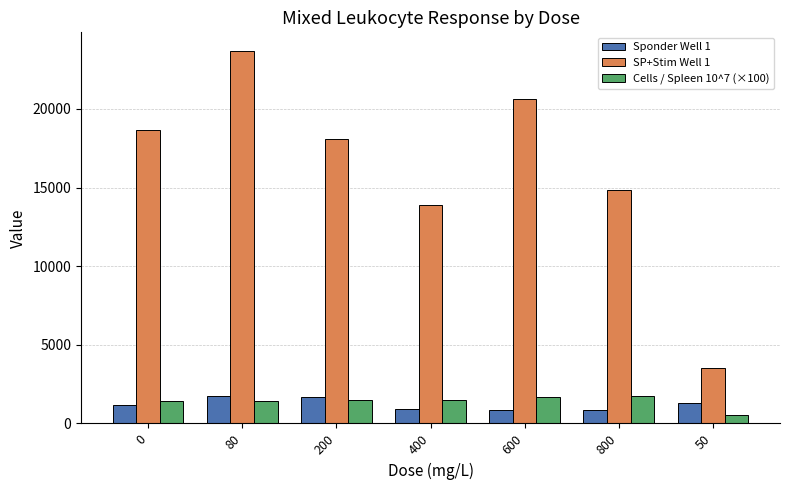

Is the value of SP+Stim Well 1 at 600 greater than the value of Cells / Spleen 10^7 (×100) at 400?

Yes